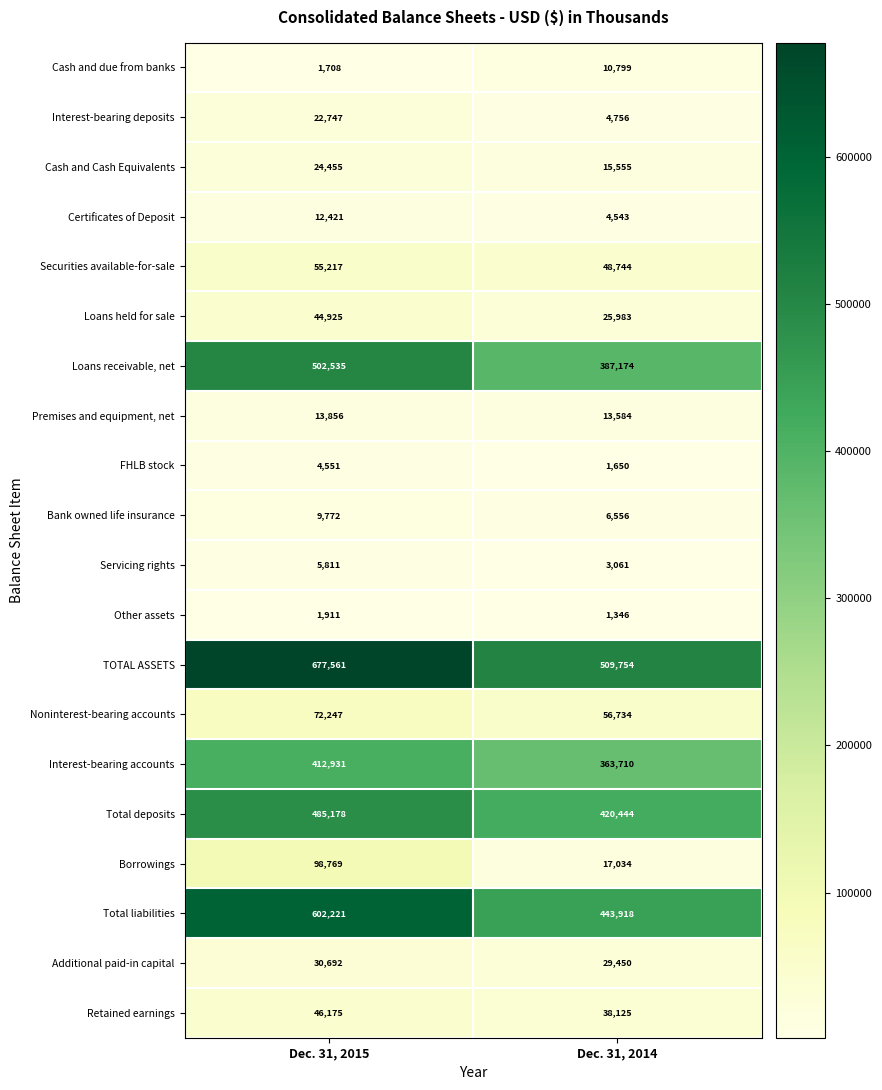

What is the difference between the Servicing rights values at Dec. 31, 2015 and Dec. 31, 2014?

2750